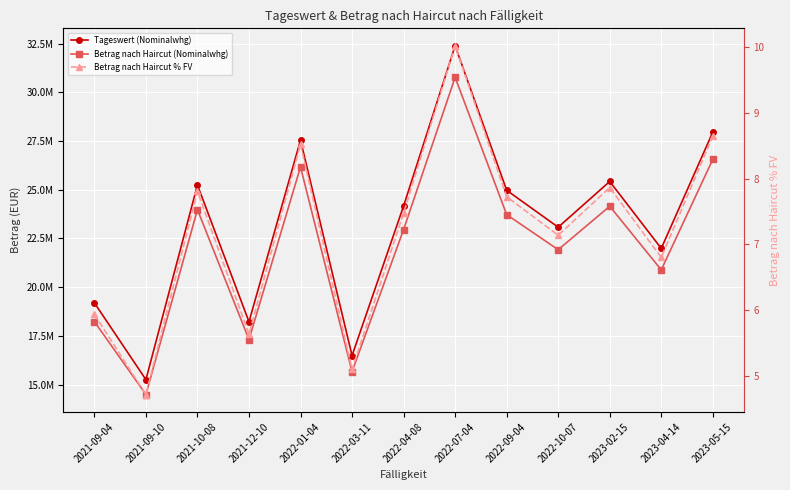

What are all the series names shown in the legend?

Tageswert (Nominalwhg), Betrag nach Haircut (Nominalwhg), Betrag nach Haircut % FV